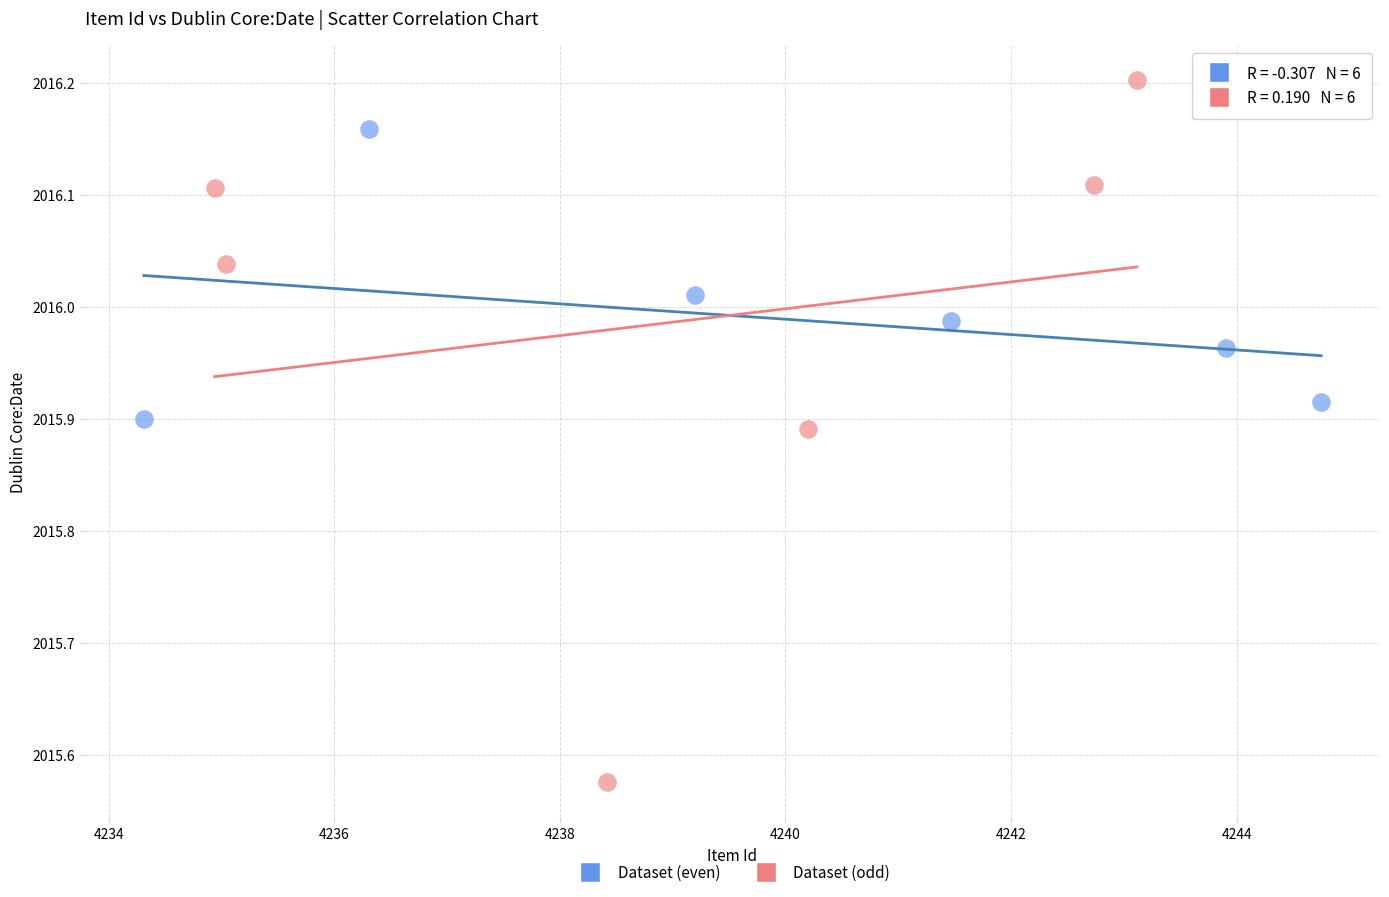

Which series reaches the maximum Y coordinate?

Dataset (even)